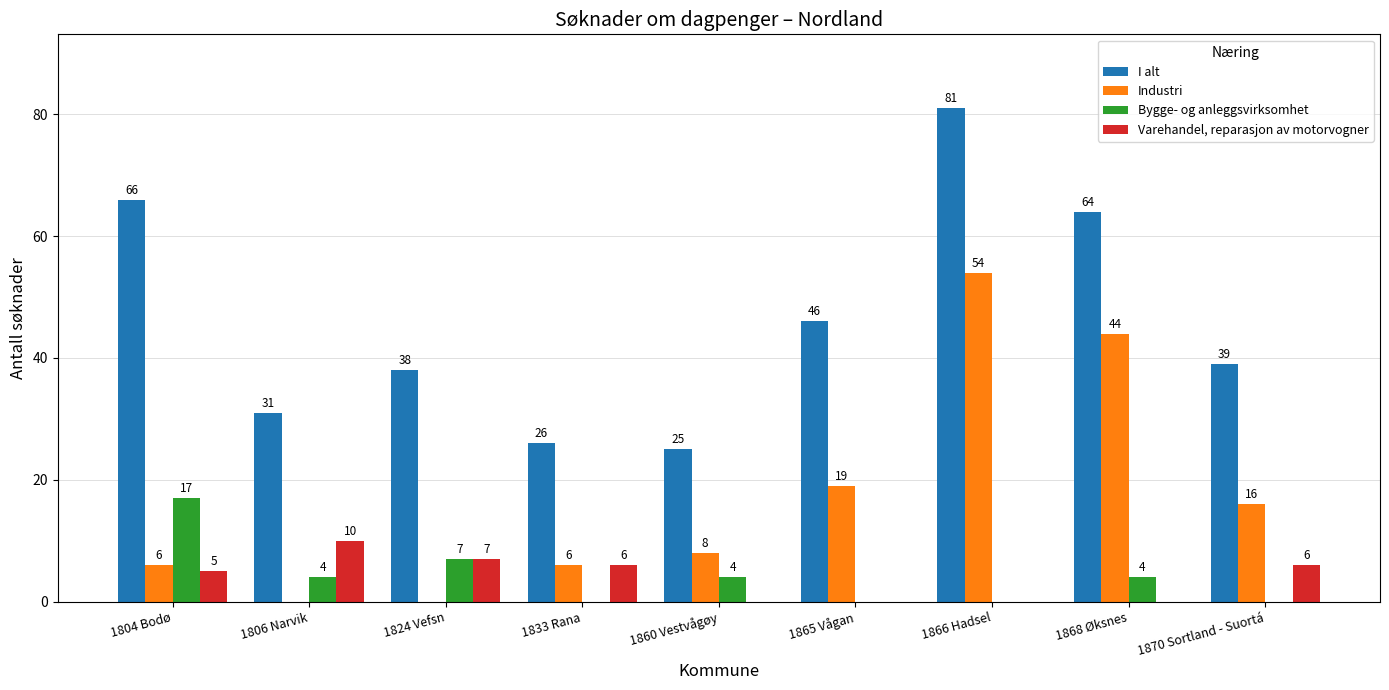

At which category does the chart reach its peak across all series?

1866 Hadsel